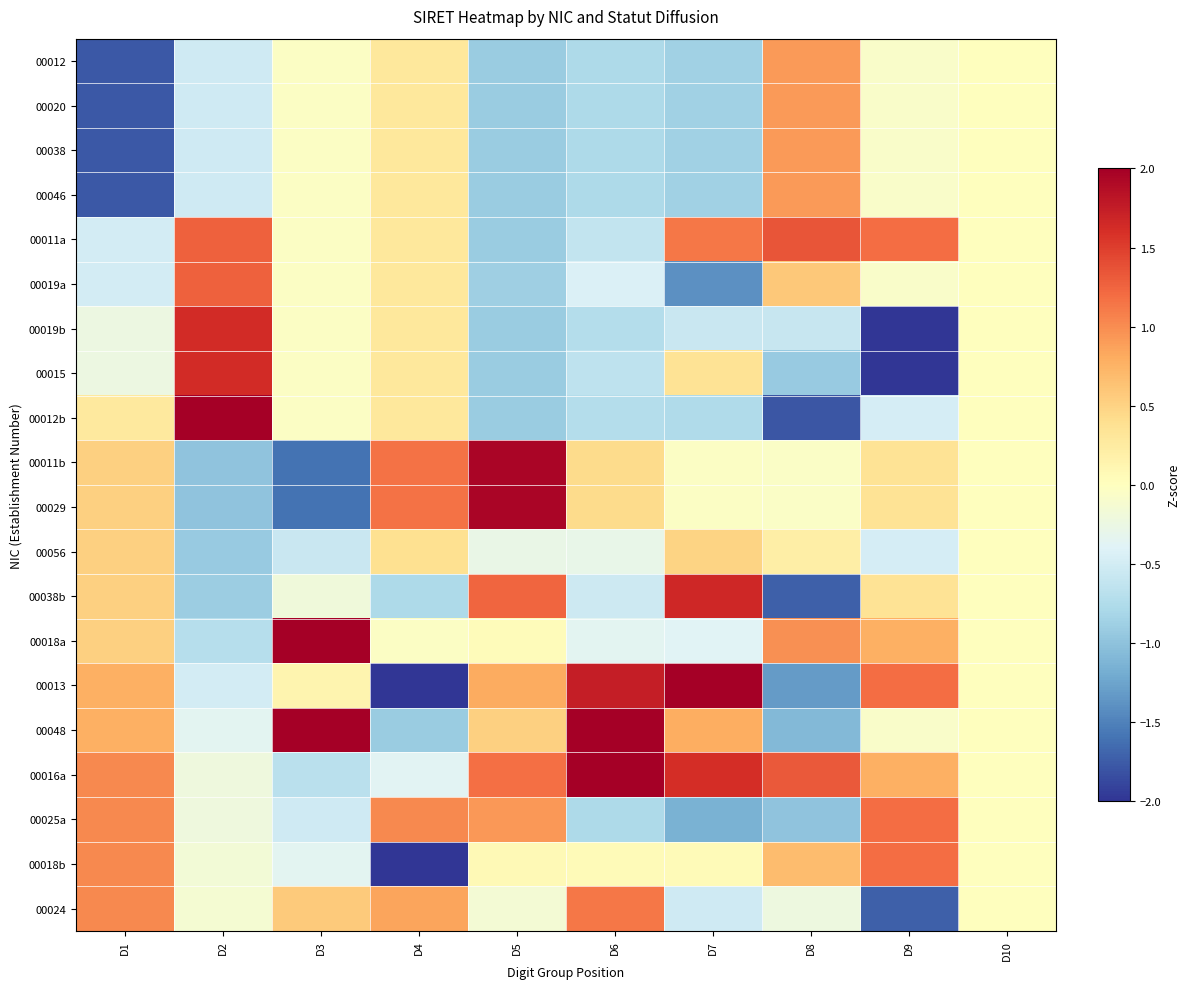

Between D5 and D4, which is larger?

D4